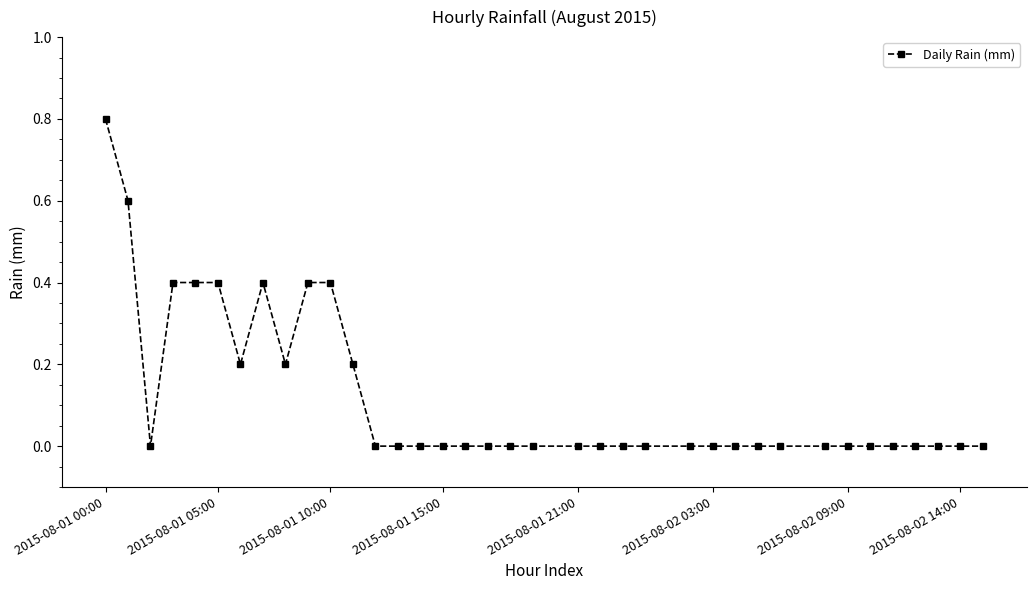

What is the maximum value shown in the chart?

0.8